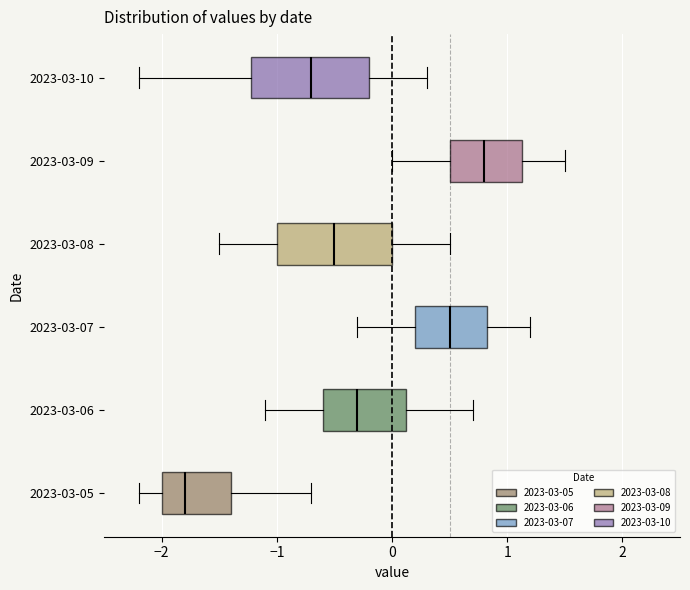

Where is the left edge of the box for 2023-03-06 on the x-axis? The values are not printed on the chart, so give them approximately, as read against the axis.

-0.6